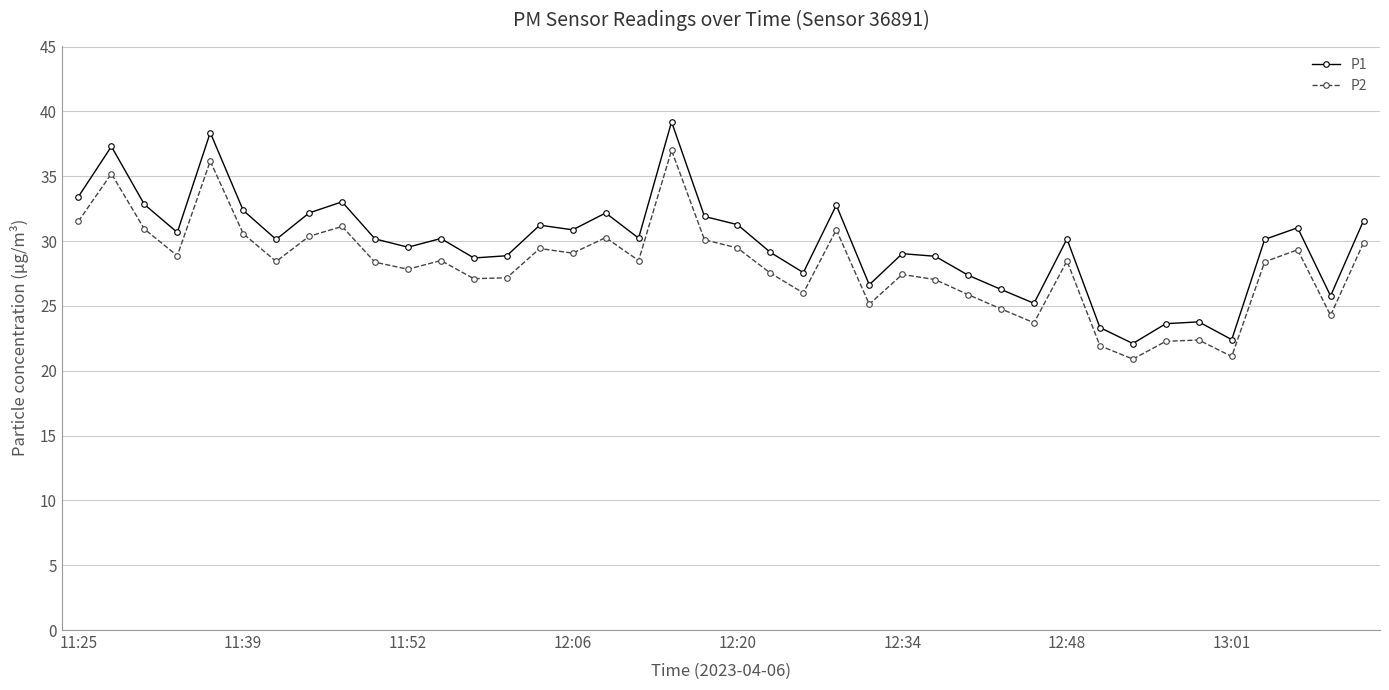

Does the chart have visible grid lines?

Yes